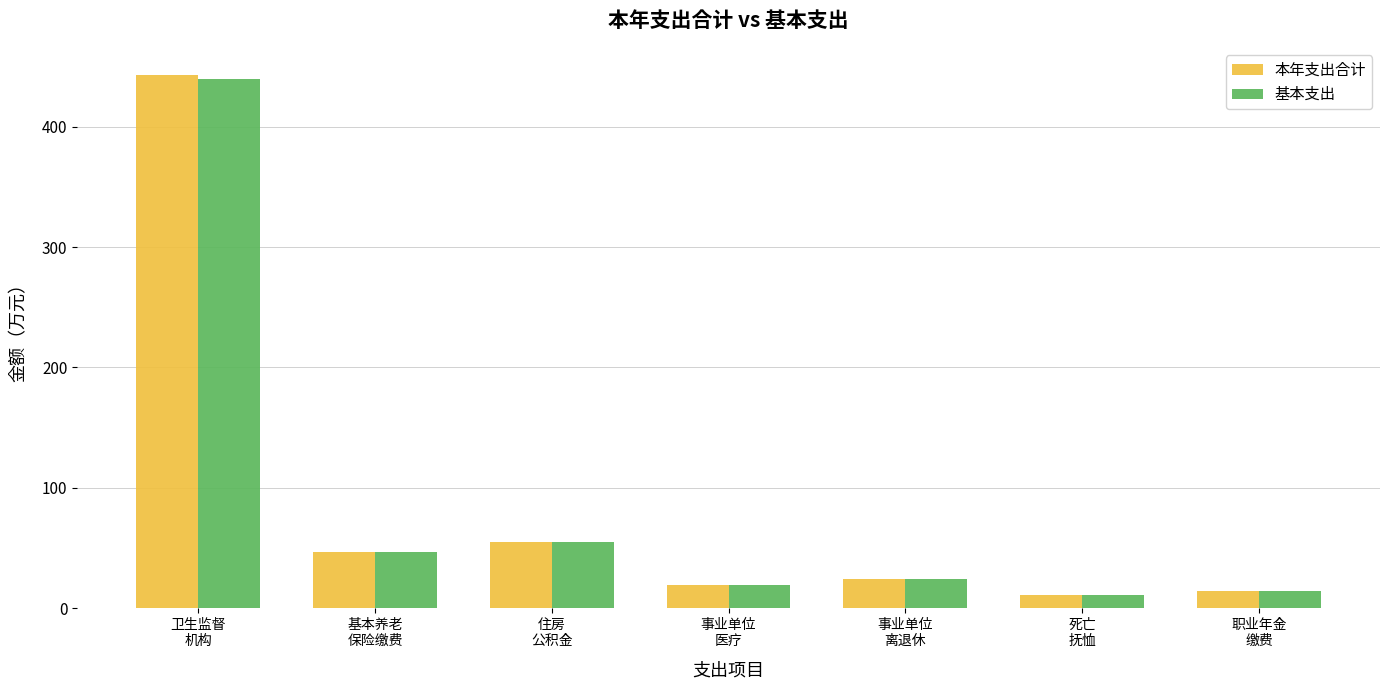

Where does the 基本支出 series first go above 24?

卫生监督
机构